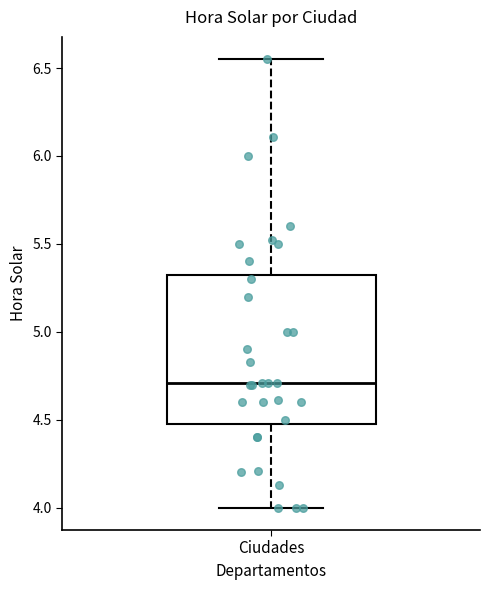

Transcribe this box plot: give where the median line is, the range the box spans, and where the two whiskers end, as read against the y-axis. The values are not printed on the chart, so give them approximately, as read against the axis.

median 4.70, box 4.50 to 5.35, whiskers 4.00 to 6.55